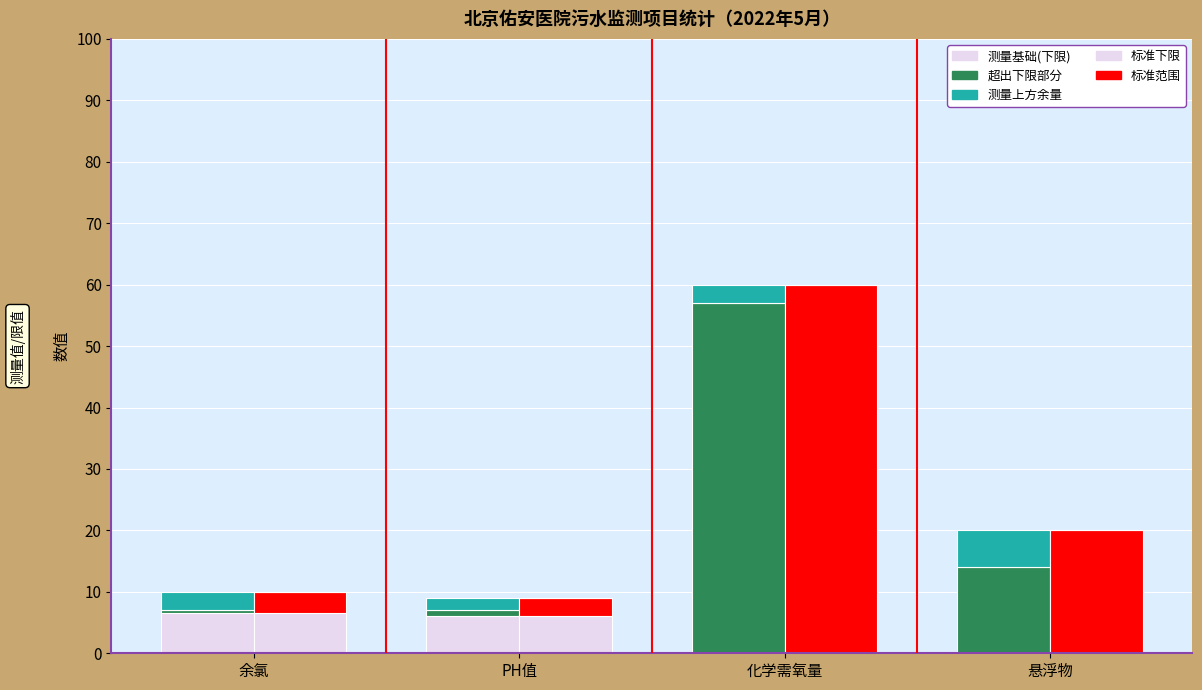

Which has a higher value, 余氯 or 化学需氧量?

余氯